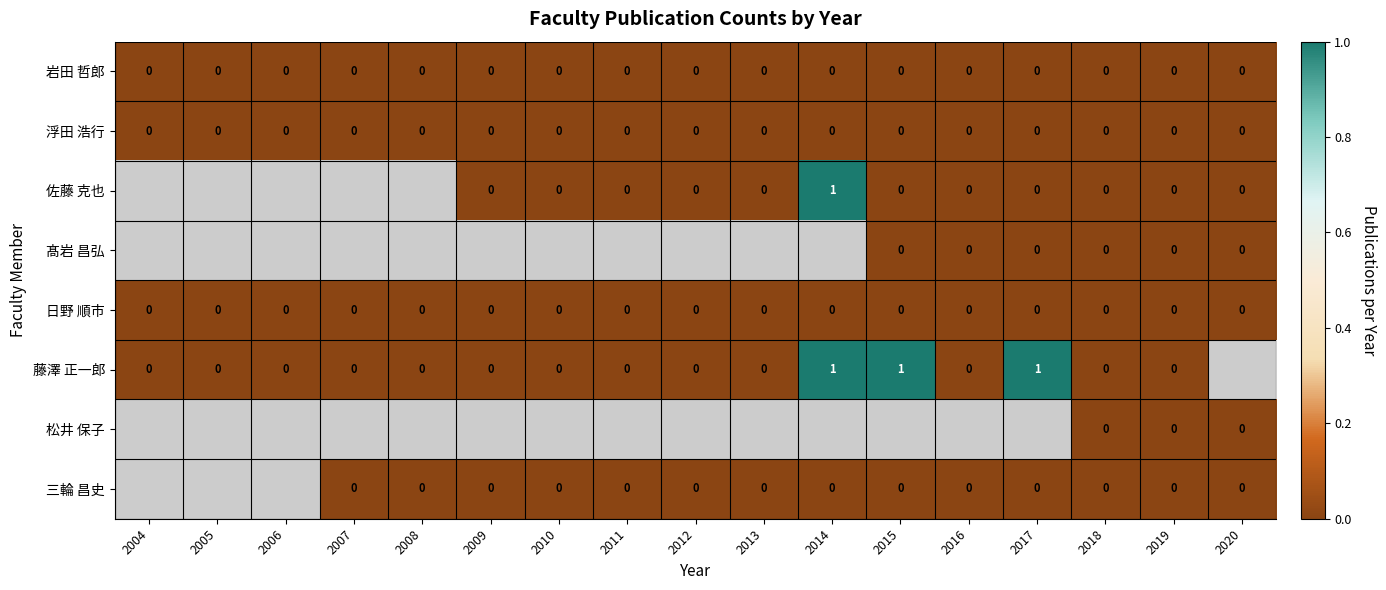

Is it true that 岩田 哲郎 equals 0 at 2019?

True